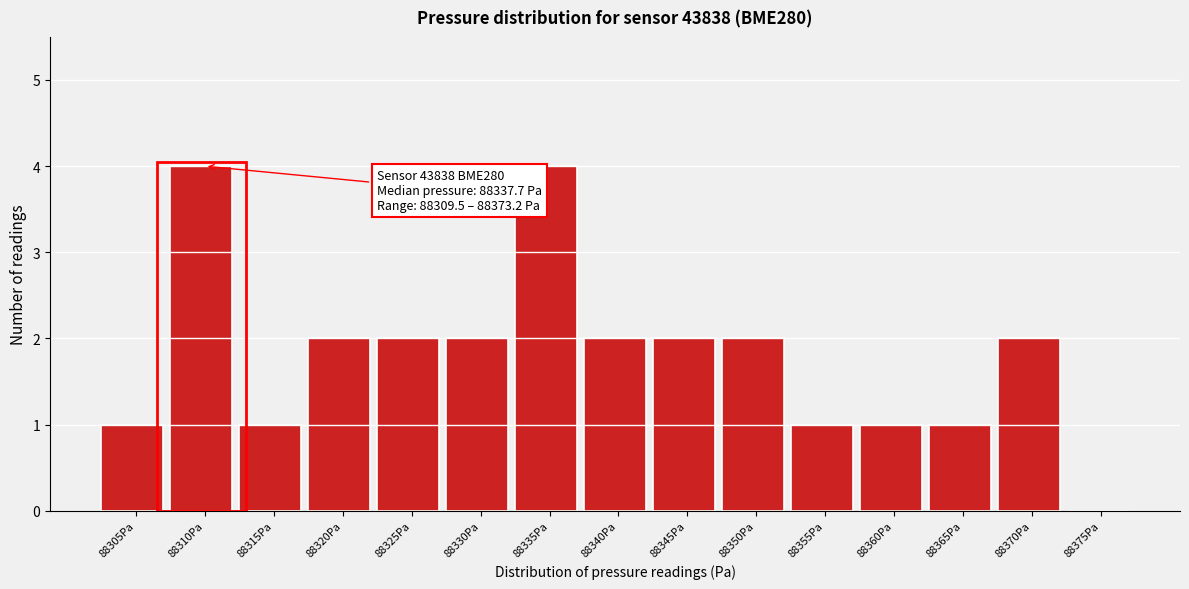

Reading left to right, transcribe all the data shown in this chart.

88305Pa=1	88310Pa=4	88315Pa=1	88320Pa=2	88325Pa=2	88330Pa=2	88335Pa=4	88340Pa=2	88345Pa=2	88350Pa=2	88355Pa=1	88360Pa=1	88365Pa=1	88370Pa=2	88375Pa=0